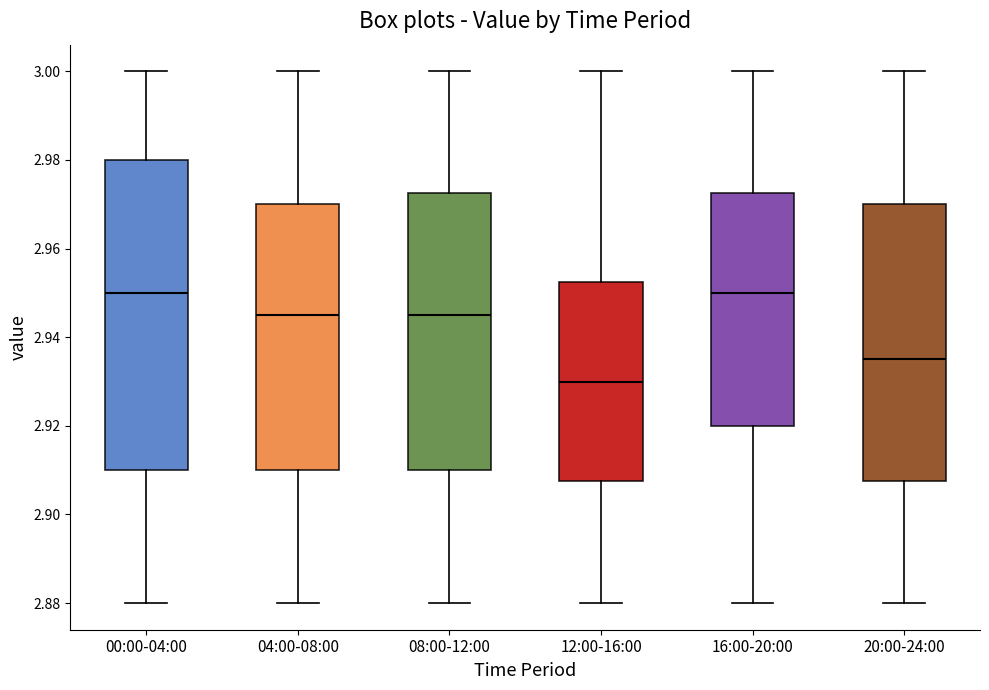

Reading left to right, read every box against the y-axis: the position of its median line, the range the box covers, and the ends of its whiskers. The values are not printed on the chart, so give them approximately, as read against the axis.

00:00-04:00: median 2.950, box 2.910 to 2.980, whiskers 2.880 to 3.000
04:00-08:00: median 2.946, box 2.910 to 2.970, whiskers 2.880 to 3.000
08:00-12:00: median 2.946, box 2.910 to 2.972, whiskers 2.880 to 3.000
12:00-16:00: median 2.930, box 2.908 to 2.952, whiskers 2.880 to 3.000
16:00-20:00: median 2.950, box 2.920 to 2.972, whiskers 2.880 to 3.000
20:00-24:00: median 2.936, box 2.908 to 2.970, whiskers 2.880 to 3.000